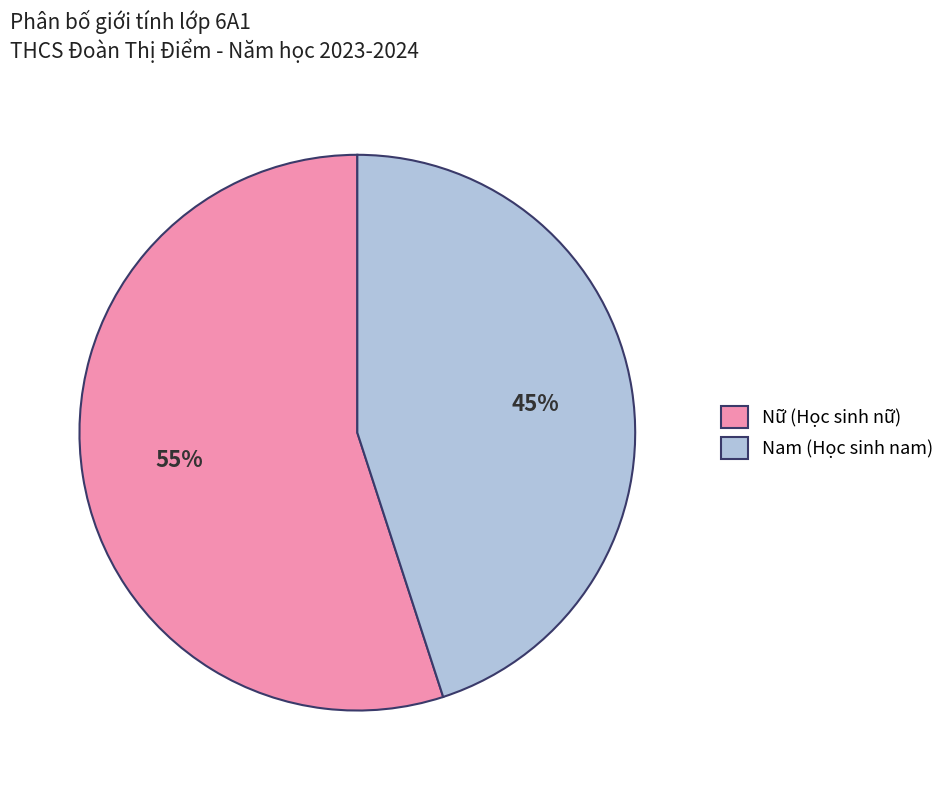

Do Nữ (Học sinh nữ) and Nam (Học sinh nam) together represent more than half of the pie?

Yes